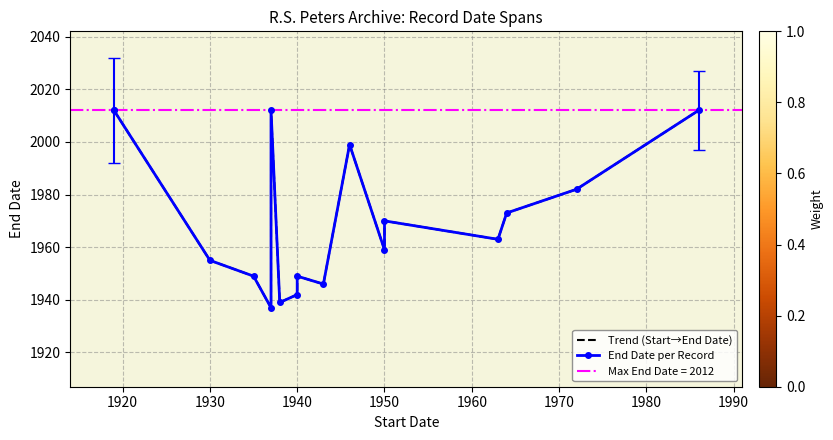

What is the difference between the second highest and minimum values in the Trend (Start→End Date) series?

75